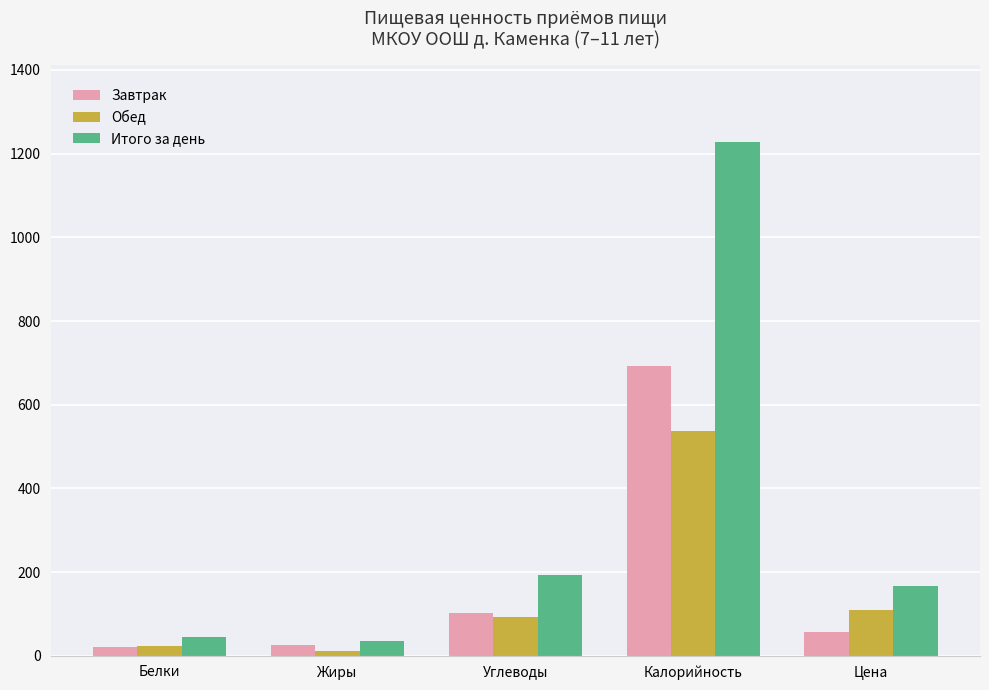

What is the average value of the Завтрак series?

179.0